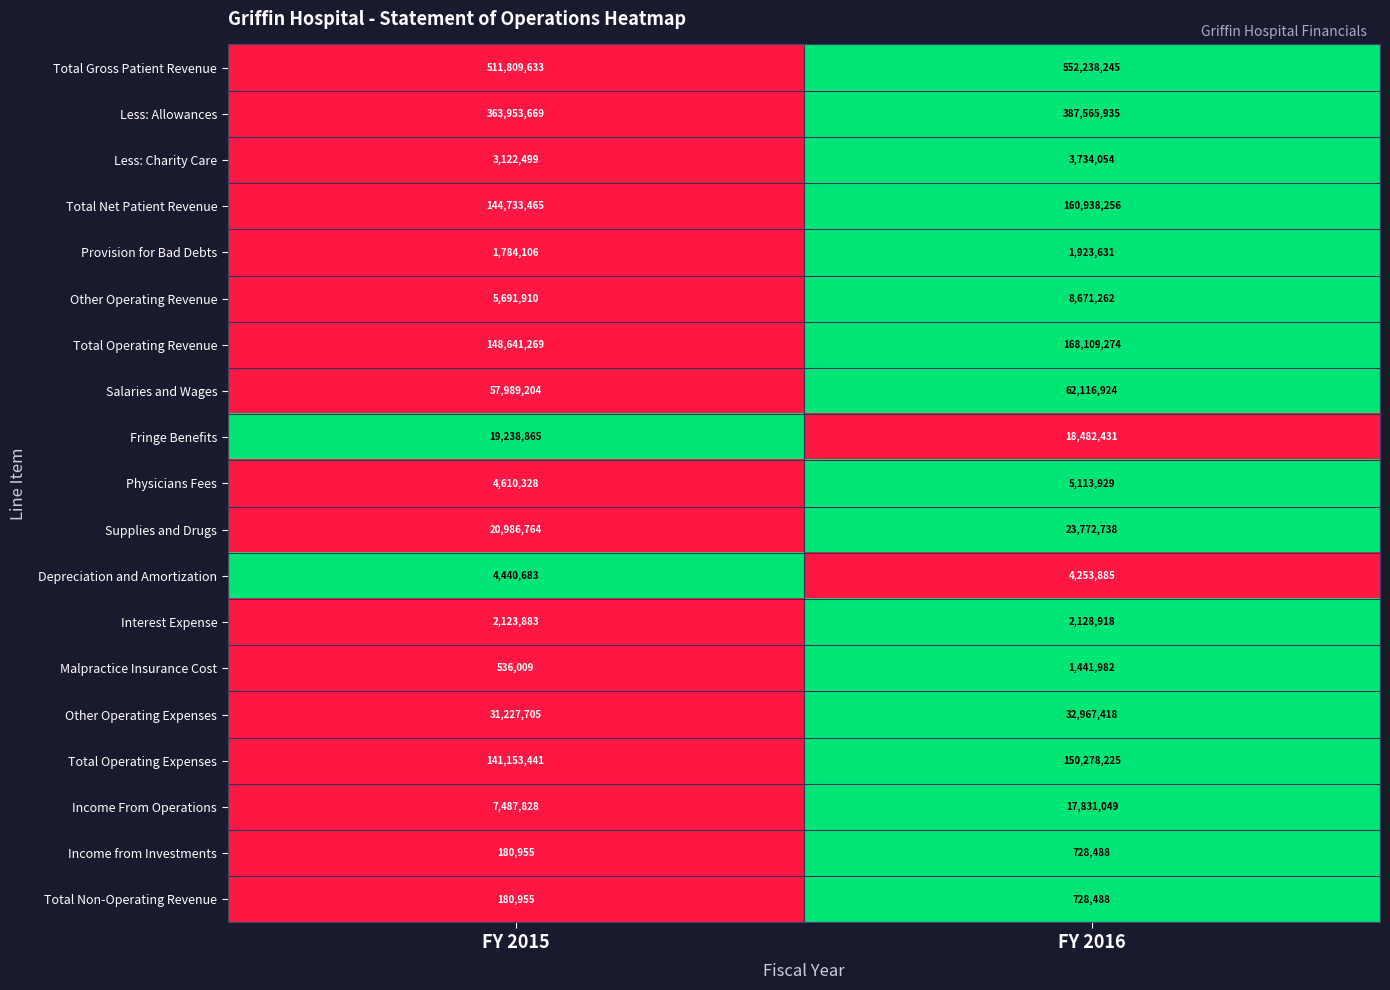

Rank the categories by Supplies and Drugs value from lowest to highest.

FY 2015, FY 2016